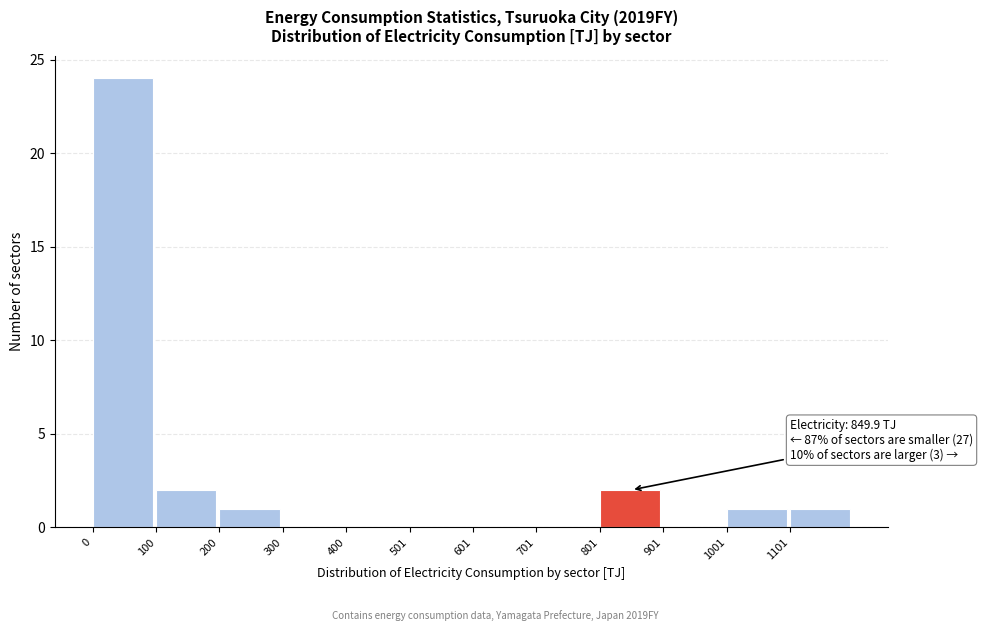

Over which range of the x-axis is the bar tallest?

0 to 100